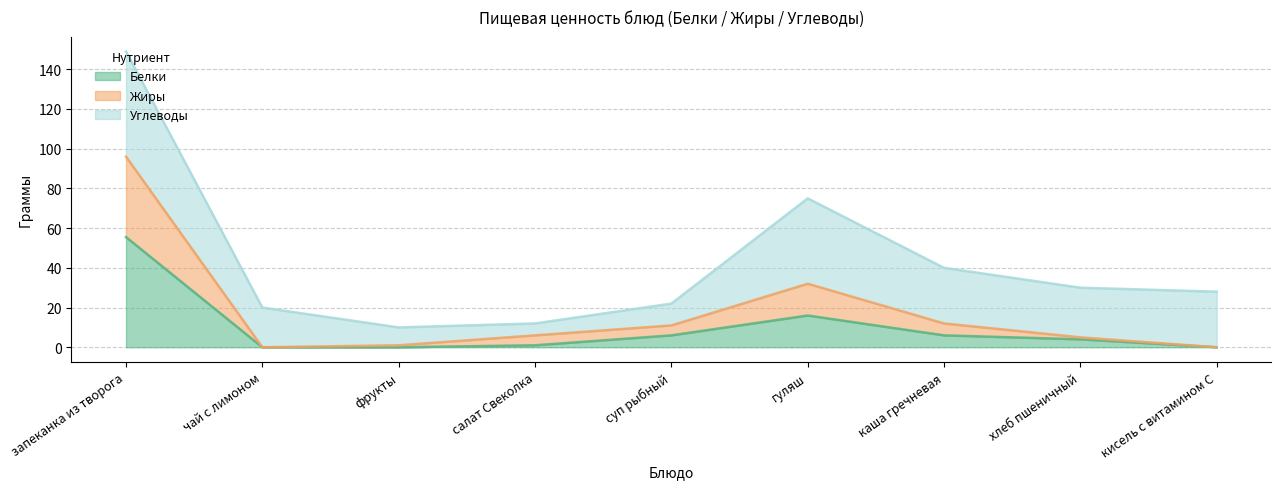

Is it true that Жиры equals -59.3 at кисель с витамином С?

False